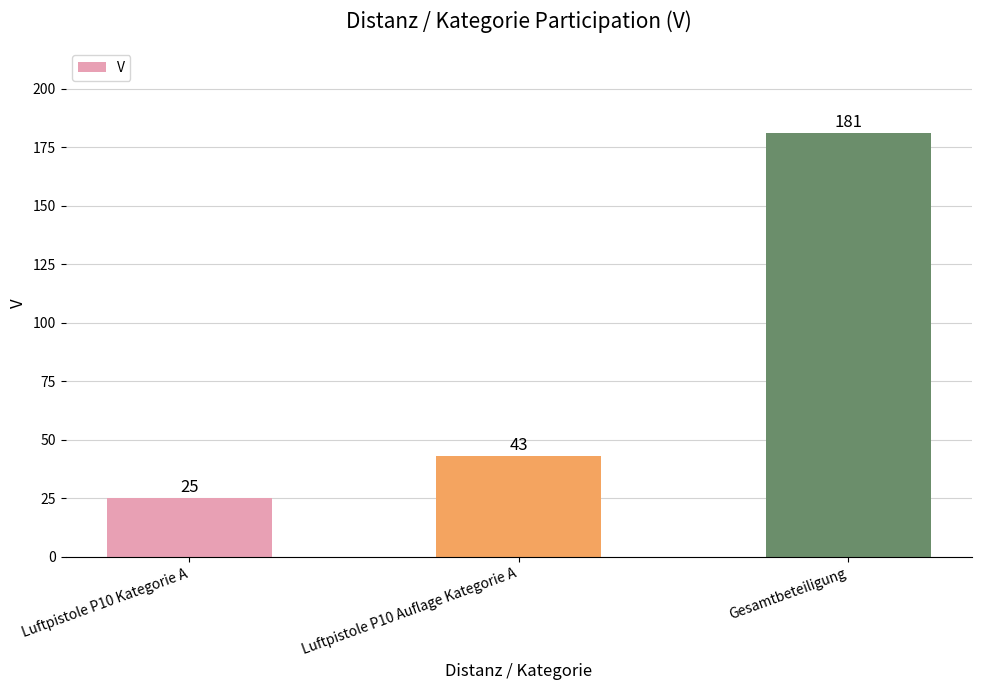

What position from the left is Luftpistole P10 Auflage Kategorie A?

2